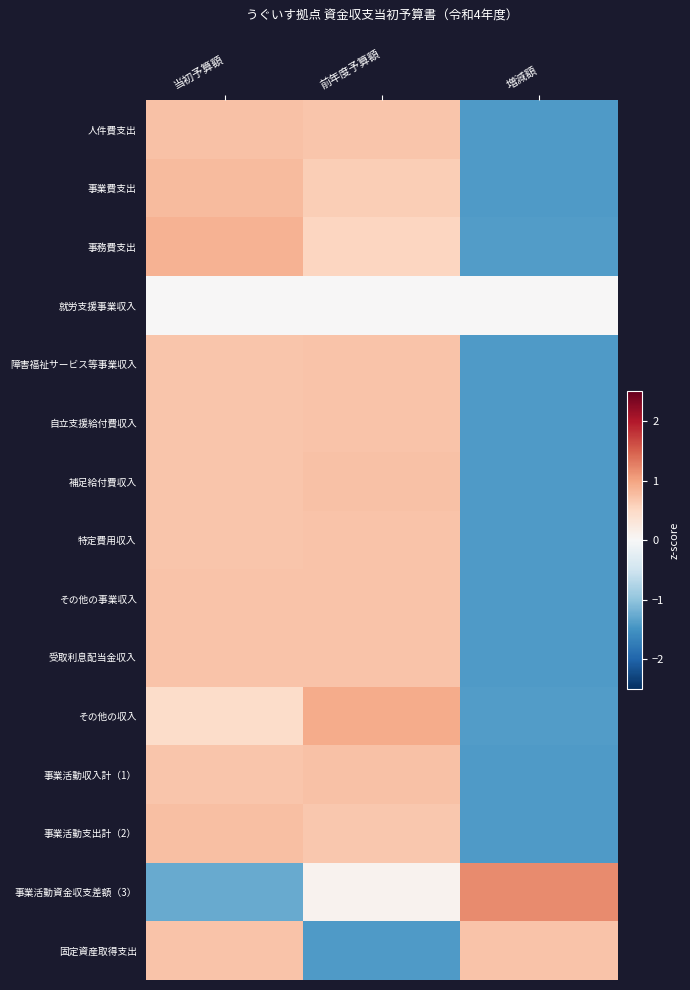

Reading left to right, list all the values displayed in this chart.

人件費支出: 当初予算額=0.7	前年度予算額=0.7	増減額=-1.4
事業費支出: 当初予算額=0.8	前年度予算額=0.6	増減額=-1.4
事務費支出: 当初予算額=0.9	前年度予算額=0.5	増減額=-1.4
就労支援事業収入: 当初予算額=0.0	前年度予算額=0.0	増減額=0.0
障害福祉サービス等事業収入: 当初予算額=0.7	前年度予算額=0.7	増減額=-1.4
自立支援給付費収入: 当初予算額=0.7	前年度予算額=0.7	増減額=-1.4
補足給付費収入: 当初予算額=0.7	前年度予算額=0.7	増減額=-1.4
特定費用収入: 当初予算額=0.7	前年度予算額=0.7	増減額=-1.4
その他の事業収入: 当初予算額=0.7	前年度予算額=0.7	増減額=-1.4
受取利息配当金収入: 当初予算額=0.7	前年度予算額=0.7	増減額=-1.4
その他の収入: 当初予算額=0.5	前年度予算額=0.9	増減額=-1.4
事業活動収入計（1）: 当初予算額=0.7	前年度予算額=0.7	増減額=-1.4
事業活動支出計（2）: 当初予算額=0.7	前年度予算額=0.7	増減額=-1.4
事業活動資金収支差額（3）: 当初予算額=-1.3	前年度予算額=0.1	増減額=1.2
固定資産取得支出: 当初予算額=0.7	前年度予算額=-1.4	増減額=0.7